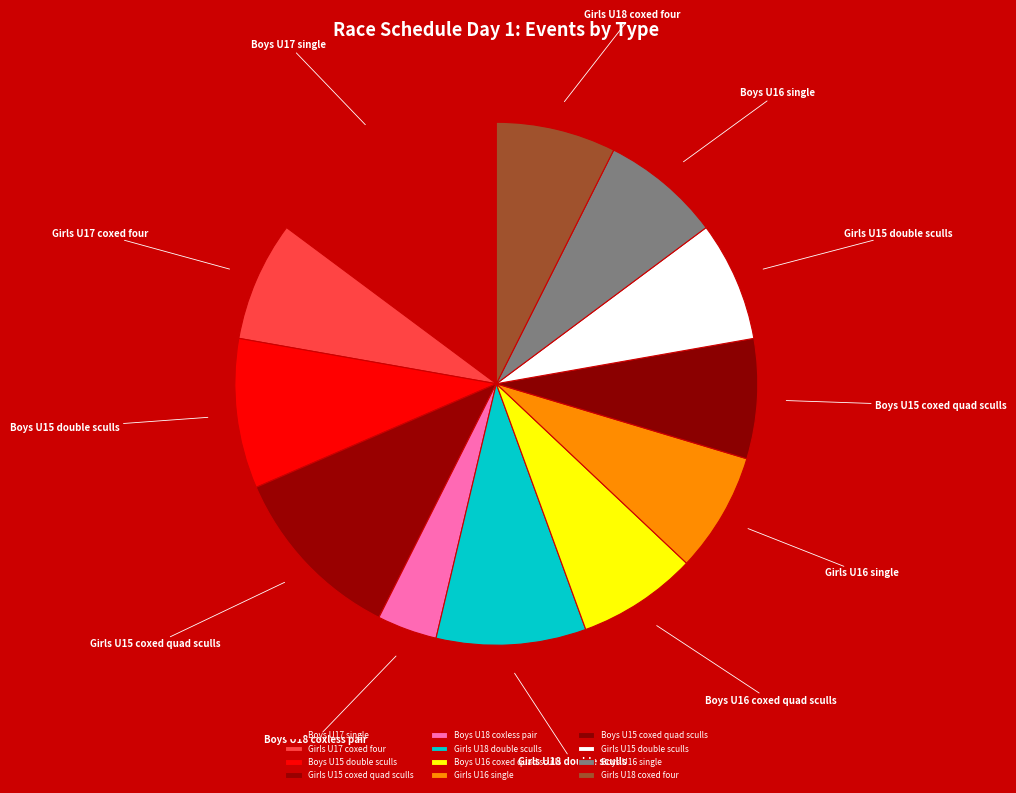

Is it true that Boys U18 coxless pair is 4% of the pie?

True